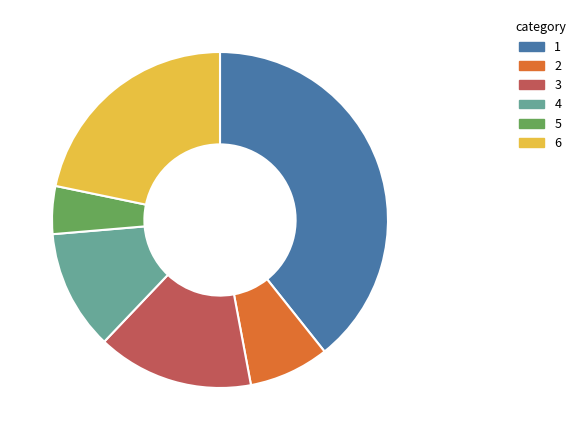

How many slices are in this pie chart?

6